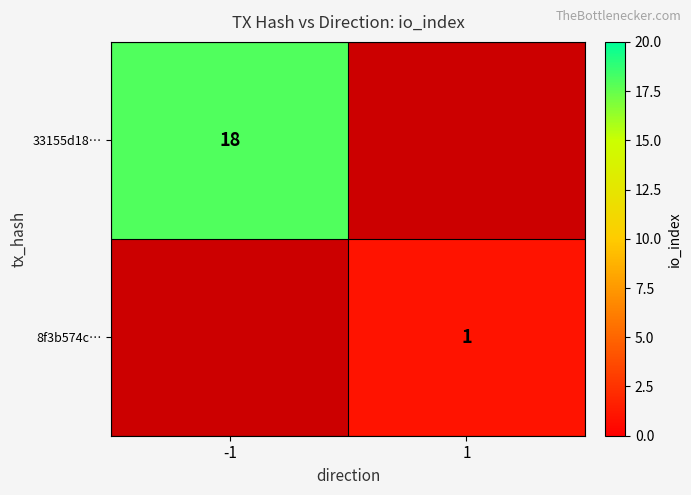

The value of 33155d18… at -1 is 12.1. True or false?

False